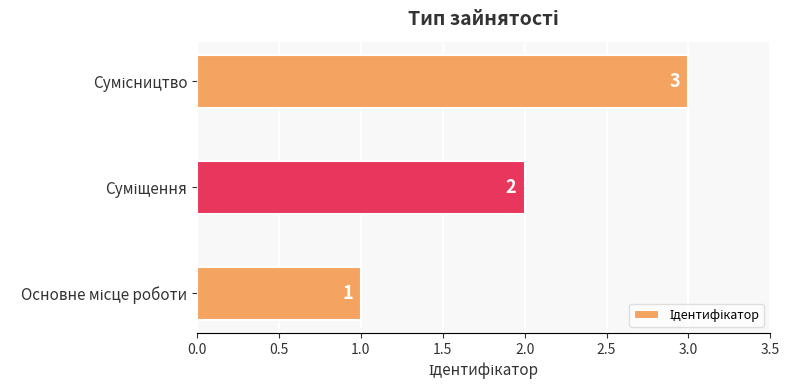

How many values are between 1 and 3?

3